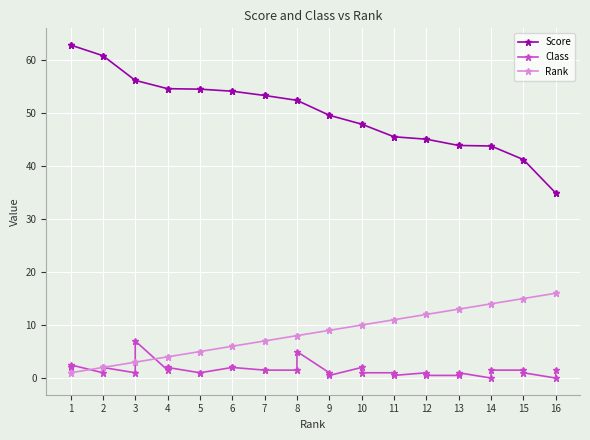

Which series has the largest total across all categories?

Score